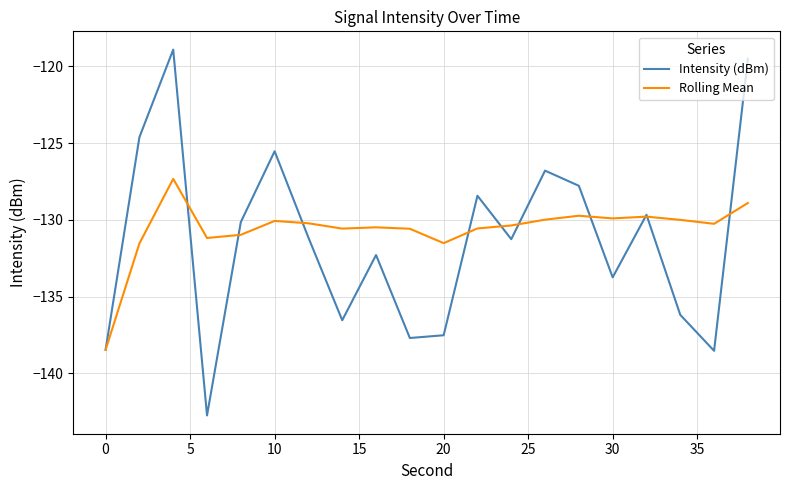

List the series in order of their peak value, lowest first.

Rolling Mean, Intensity (dBm)